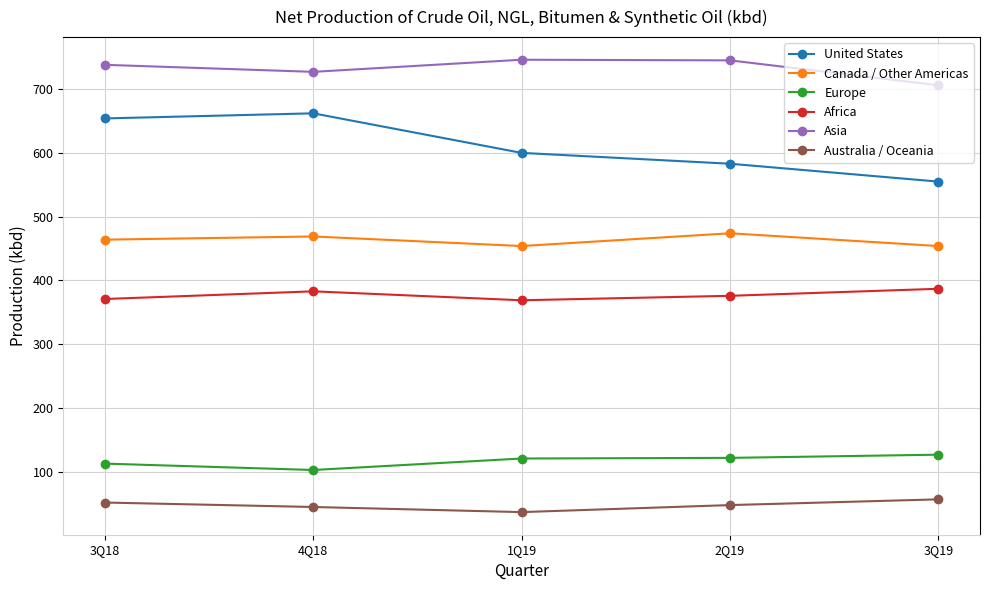

Which series has the largest range (max minus min)?

United States